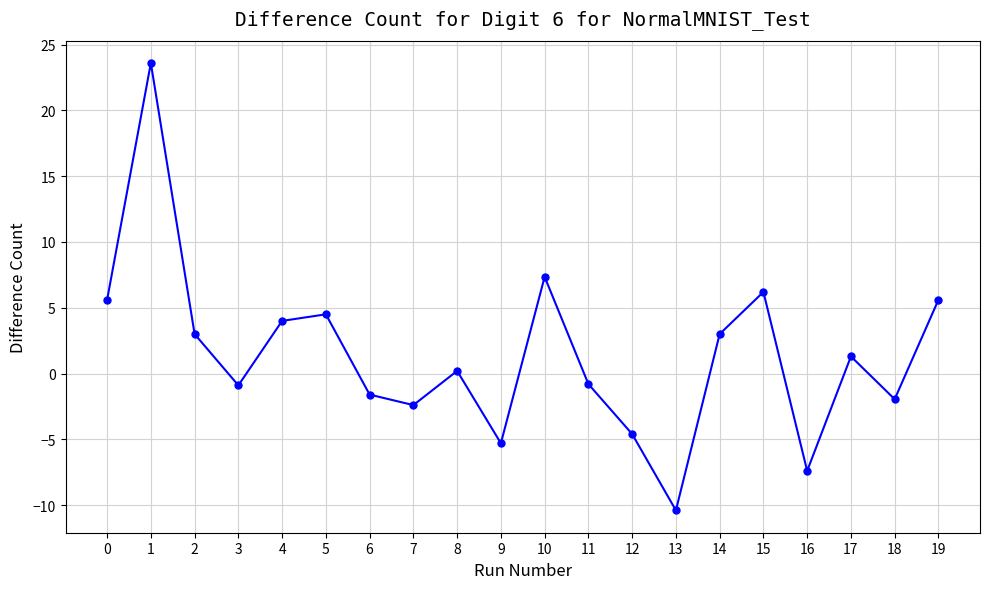

The chart shows a value of -1.5 at 12. True or false?

False